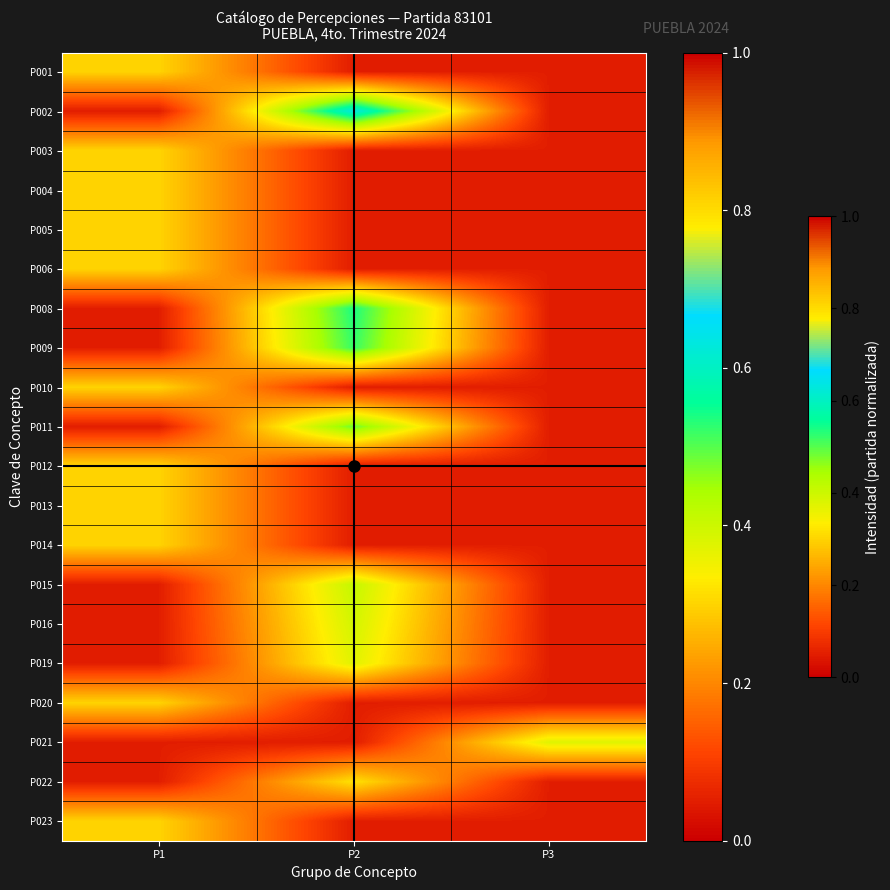

How many categories are shown in the chart?

3